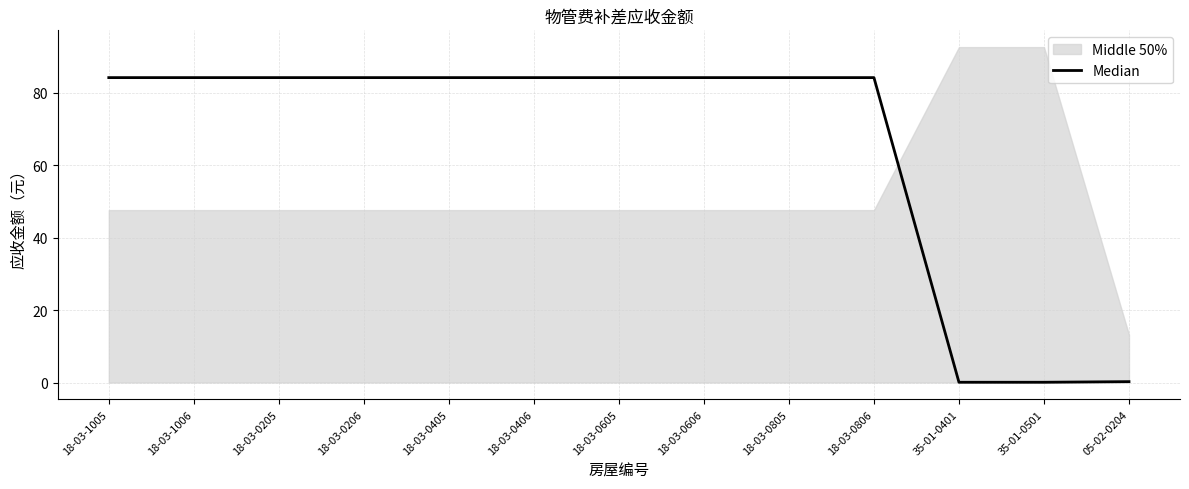

The value at 18-03-0206 is 84.2. True or false?

True